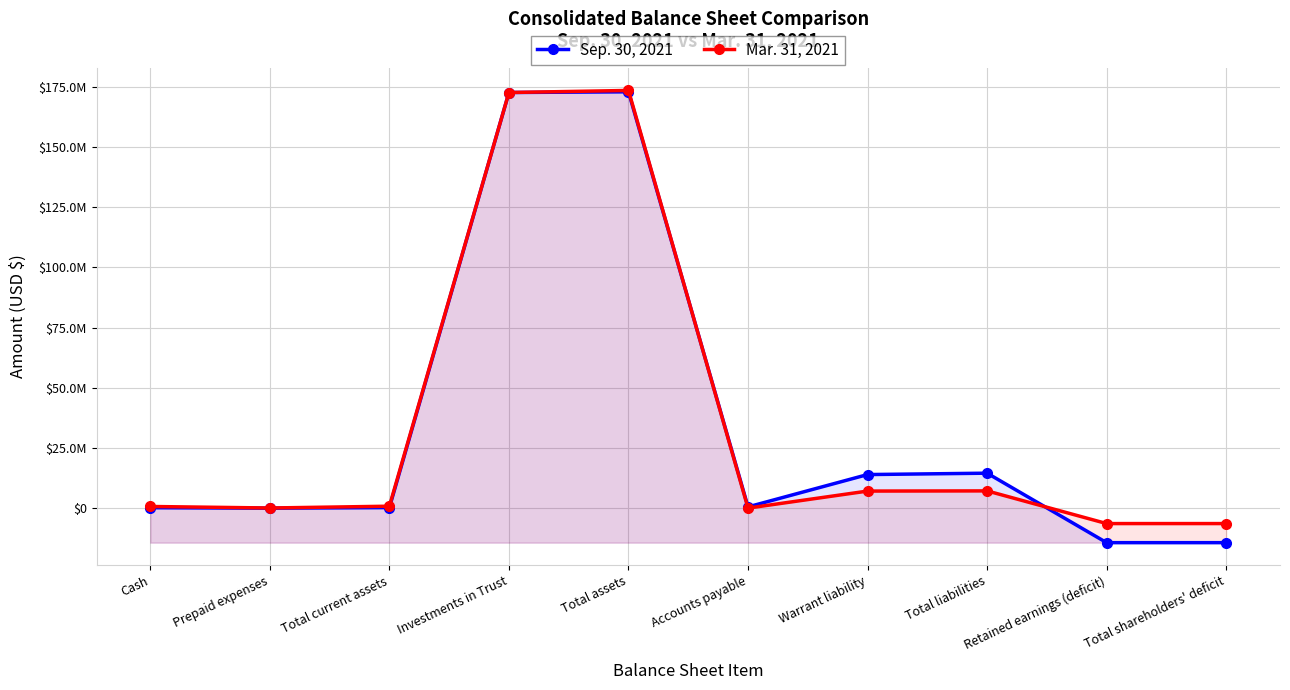

At which label is Mar. 31, 2021 closest to 83512344?

Total liabilities